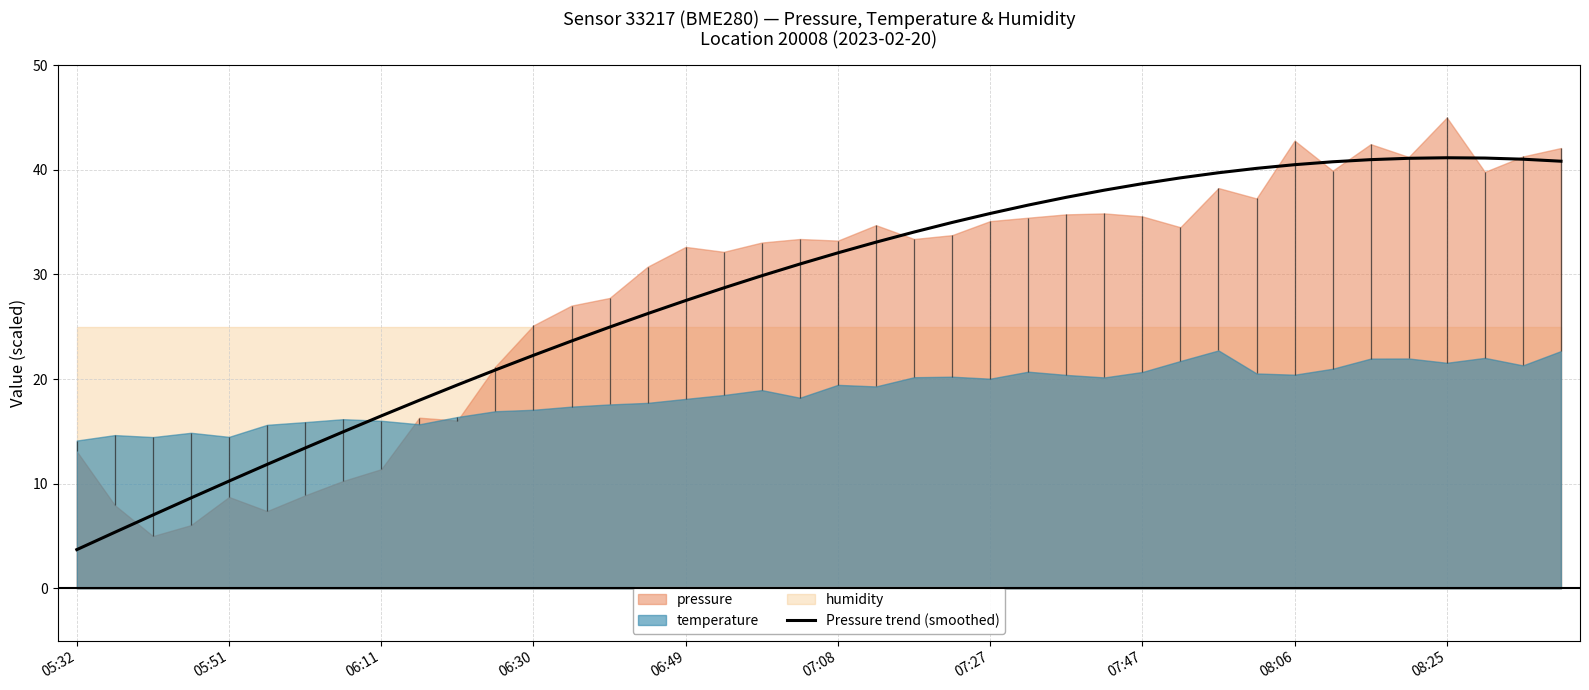

What is the maximum value for Pressure trend (smoothed)?

41.2